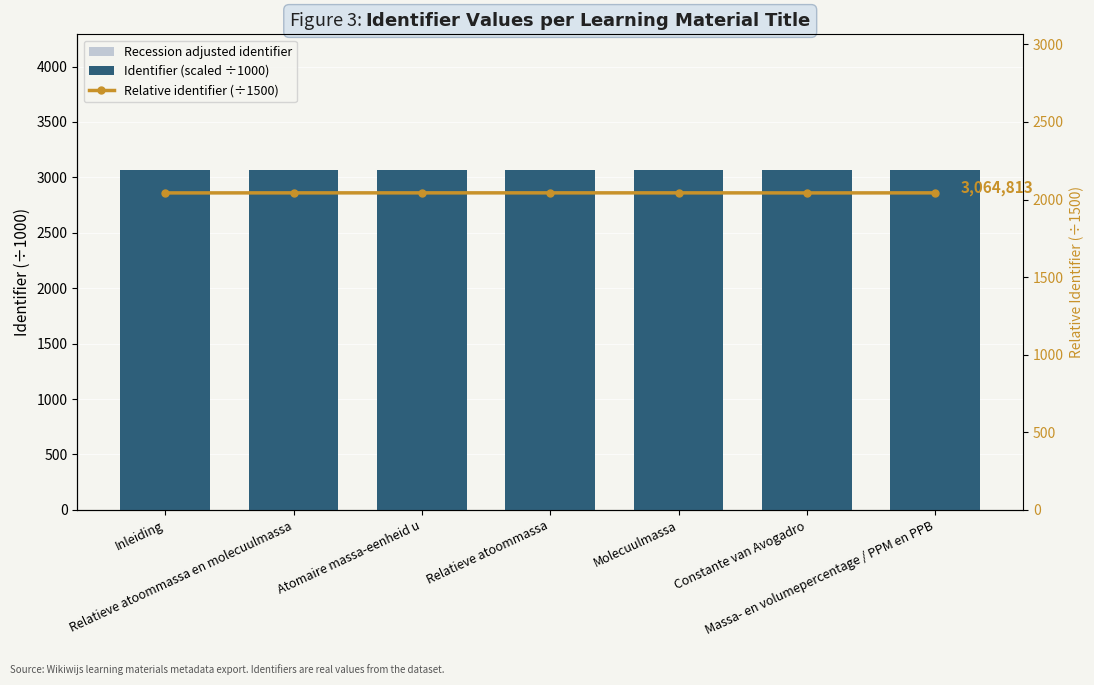

What is the lowest value of the Recession adjusted identifier series?

2911.1